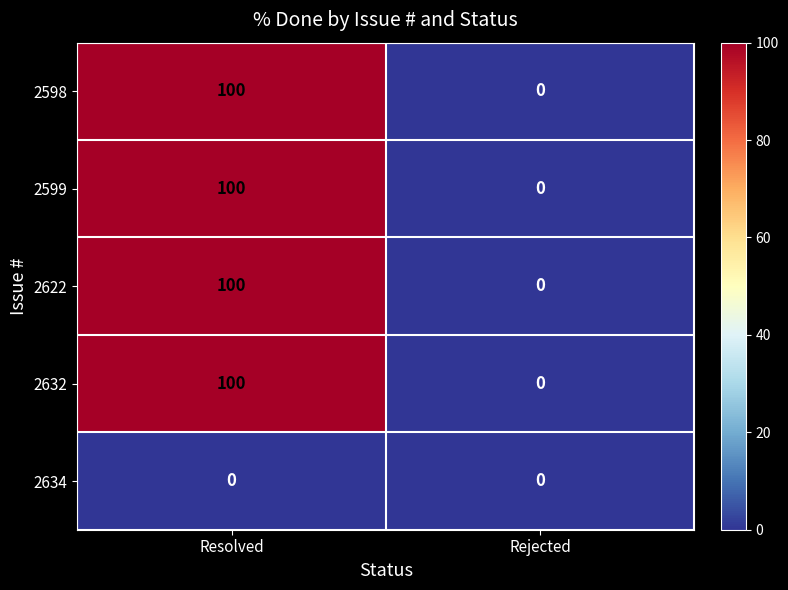

Reading left to right, extract all data points from this chart.

2598: Resolved=100	Rejected=0
2599: Resolved=100	Rejected=0
2622: Resolved=100	Rejected=0
2632: Resolved=100	Rejected=0
2634: Resolved=0	Rejected=0